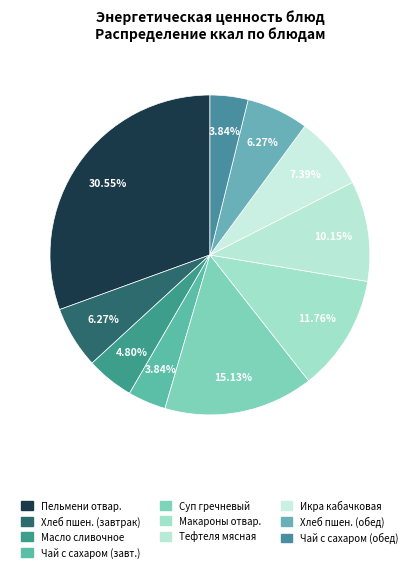

Count the number of slices in the pie.

10